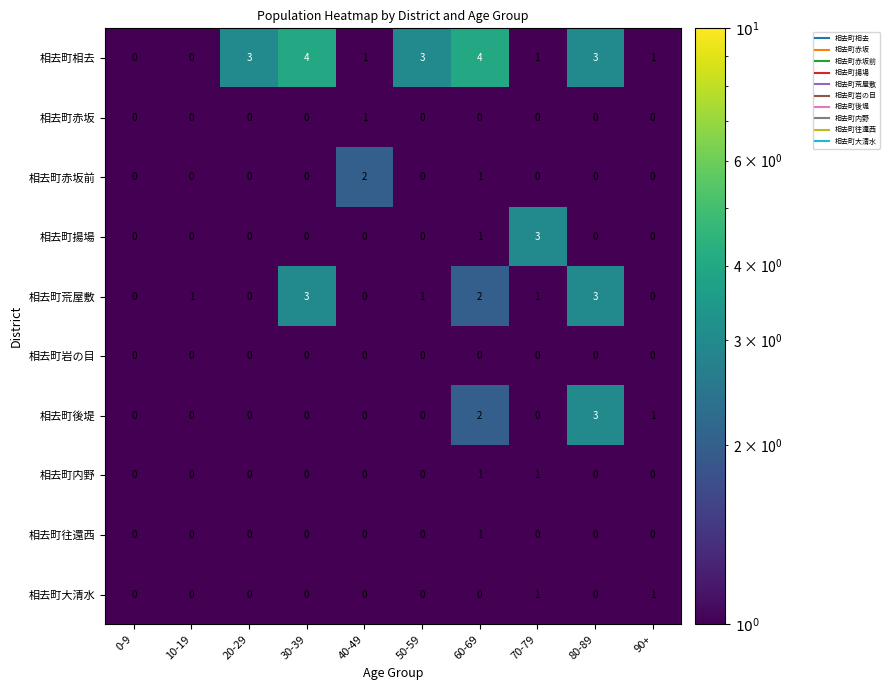

Count the number of categories in the chart.

10